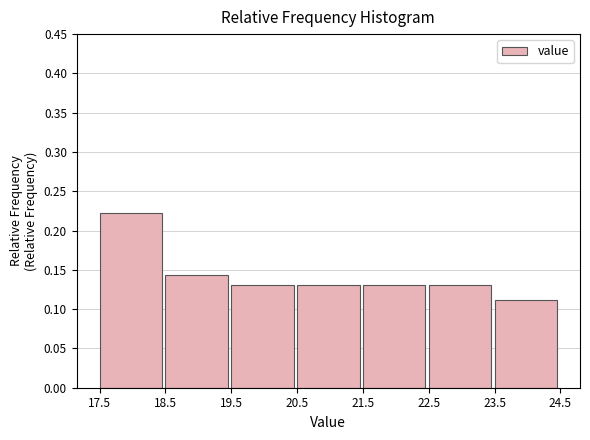

Over which range of the x-axis is the bar tallest?

17.5 to 18.5